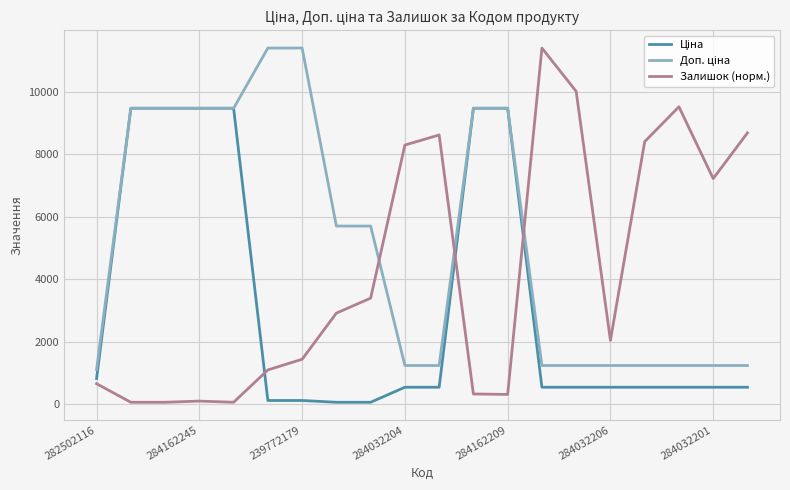

What is the greatest value displayed?

11410.0